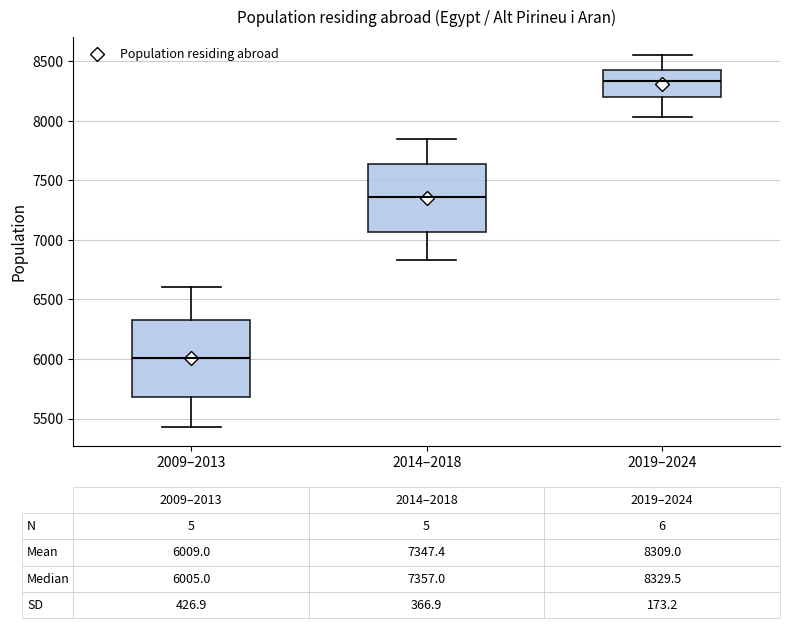

Which box has the highest median line?

2019–2024